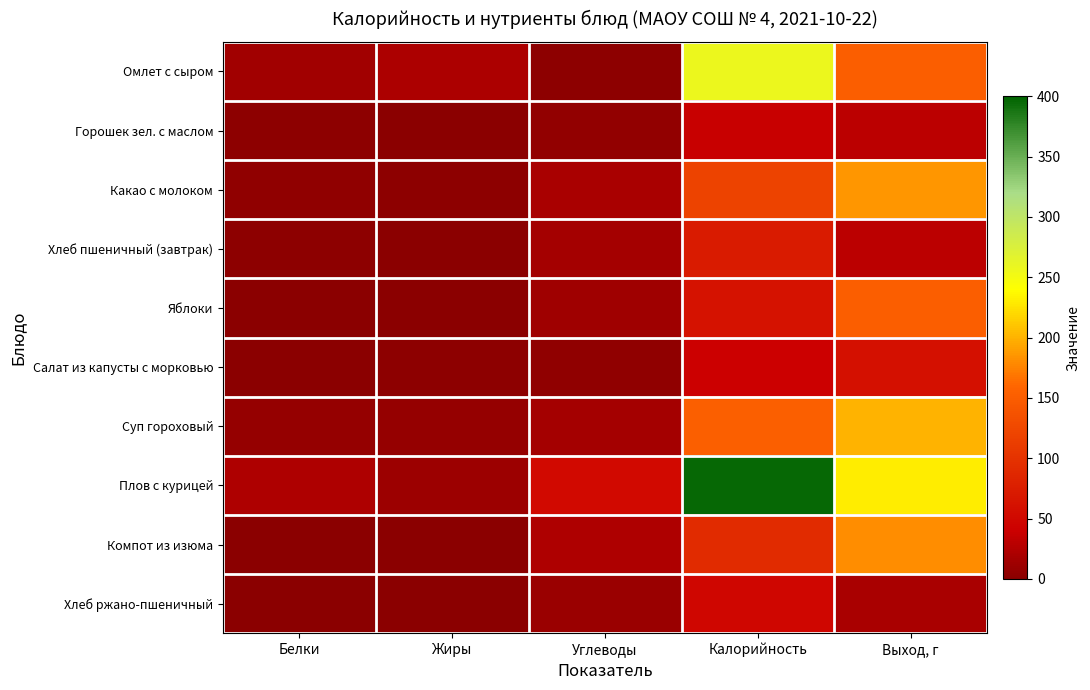

Reading left to right, what are all the values shown in this chart?

Омлет с сыром: Белки=15	Жиры=21	Углеводы=2	Калорийность=257	Выход, г=150
Горошек зел. с маслом: Белки=2	Жиры=1	Углеводы=5	Калорийность=39	Выход, г=30
Какао с молоком: Белки=4	Жиры=3	Углеводы=20	Калорийность=120	Выход, г=185
Хлеб пшеничный (завтрак): Белки=2	Жиры=0	Углеводы=16	Калорийность=72	Выход, г=30
Яблоки: Белки=1	Жиры=0	Углеводы=13	Калорийность=62	Выход, г=150
Салат из капусты с морковью: Белки=1	Жиры=2	Углеводы=4	Калорийность=42	Выход, г=60
Суп гороховый: Белки=7	Жиры=7	Углеводы=16	Калорийность=152	Выход, г=200
Плов с курицей: Белки=22	Жиры=11	Углеводы=53	Калорийность=396	Выход, г=230
Компот из изюма: Белки=0	Жиры=0	Углеводы=22	Калорийность=92	Выход, г=180
Хлеб ржано-пшеничный: Белки=1	Жиры=0	Углеводы=10	Калорийность=48	Выход, г=20